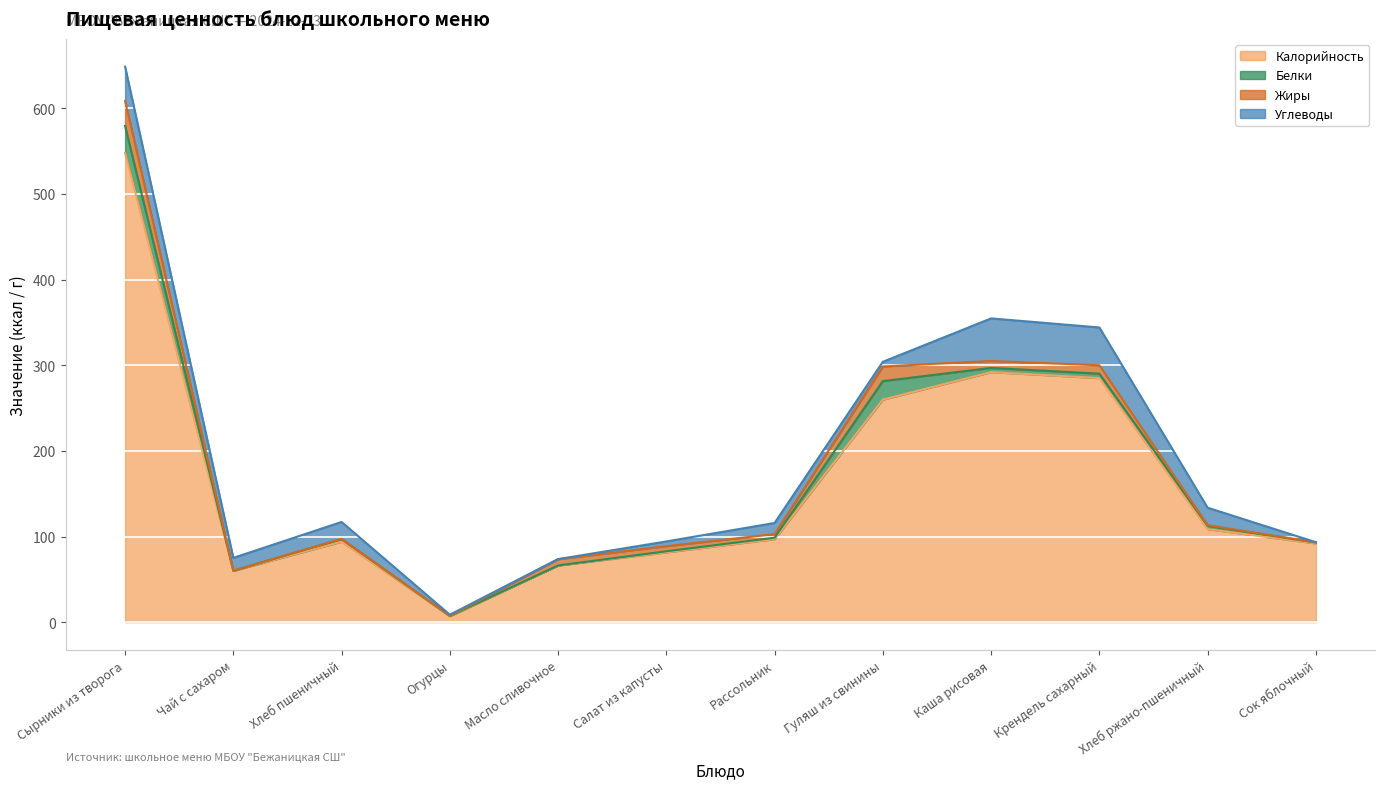

Between which two adjacent categories do Белки and Жиры first intersect?

Огурцы and Масло сливочное